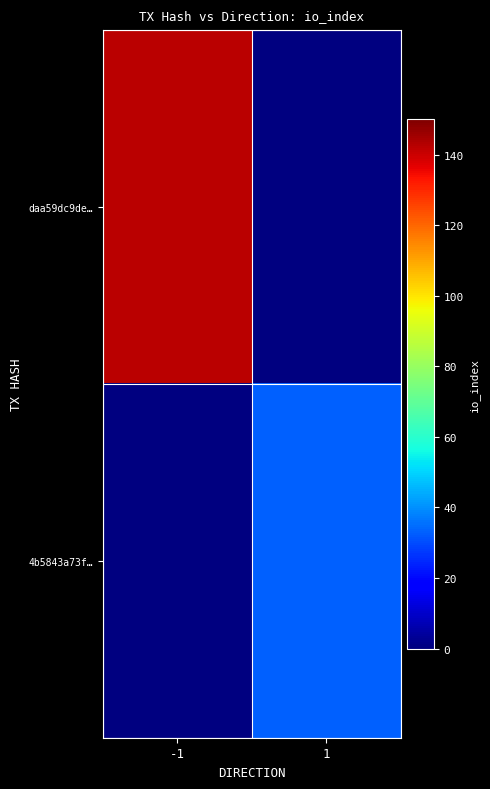

List the series in order of their peak value, highest first.

daa59dc9de…, 4b5843a73f…